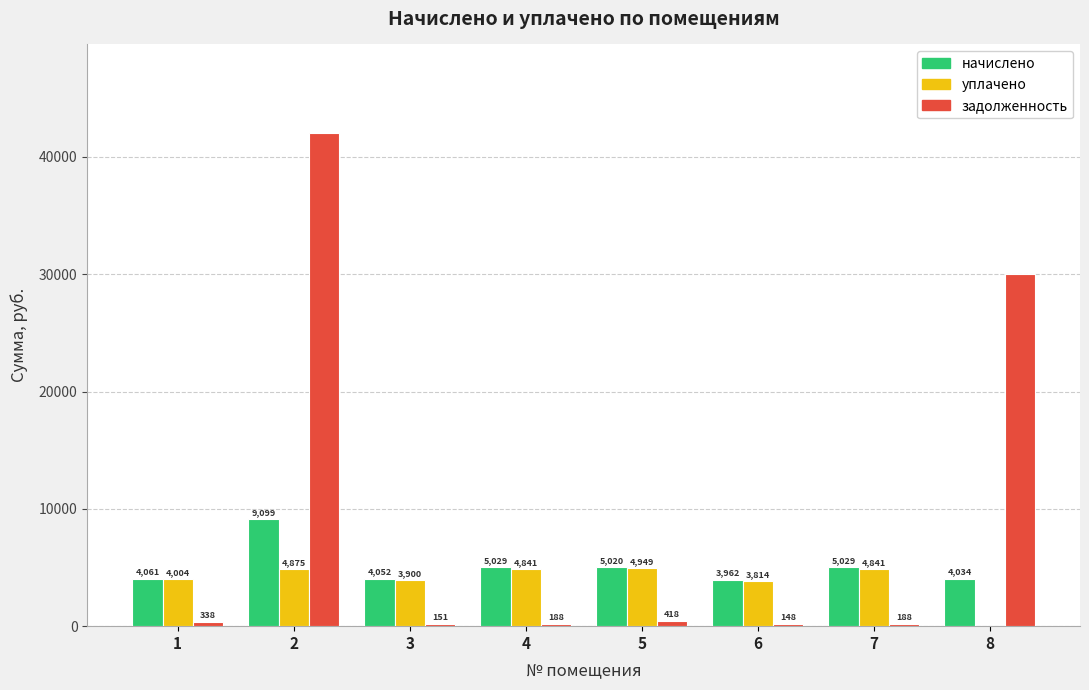

How many values in уплачено are above zero?

7